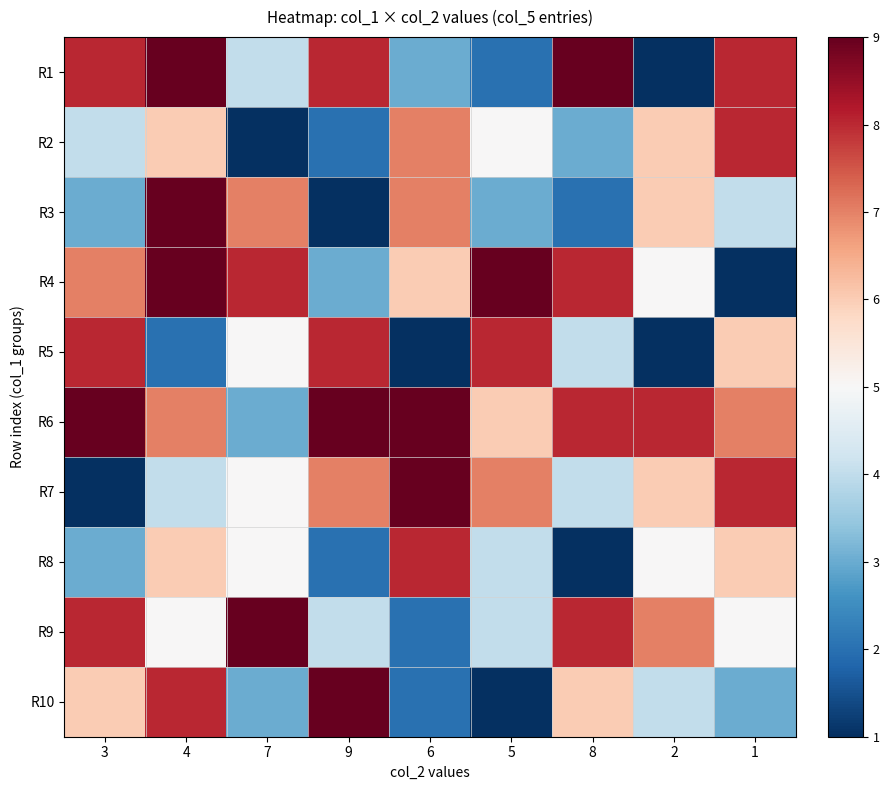

At 2, list the series in order from largest to smallest.

R6, R9, R2, R3, R7, R4, R8, R10, R1, R5